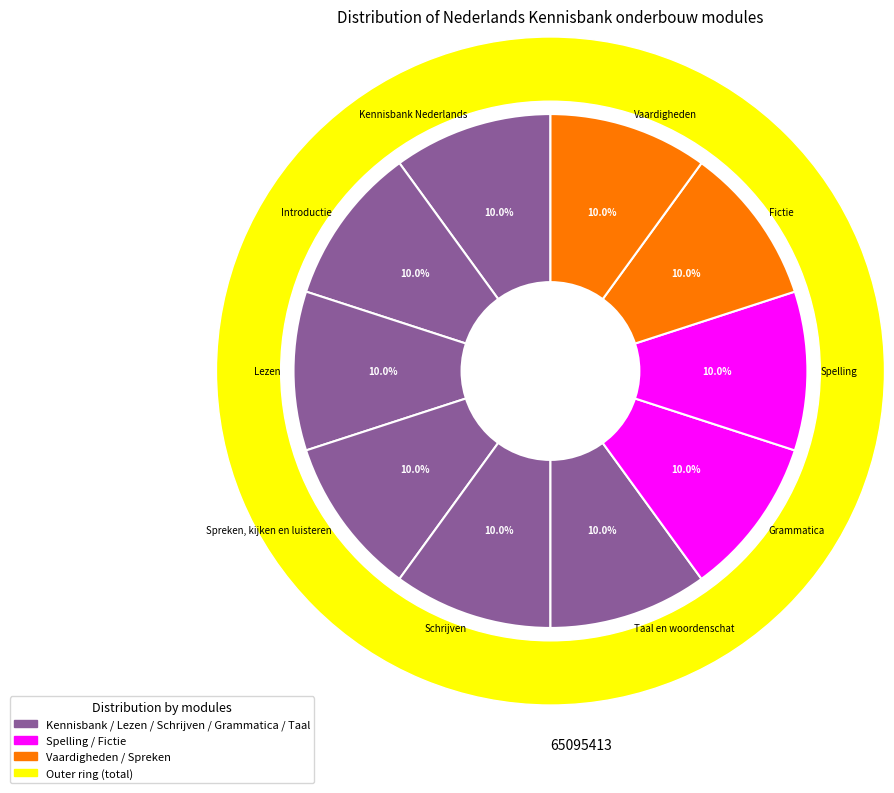

Count the number of slices in the pie.

10